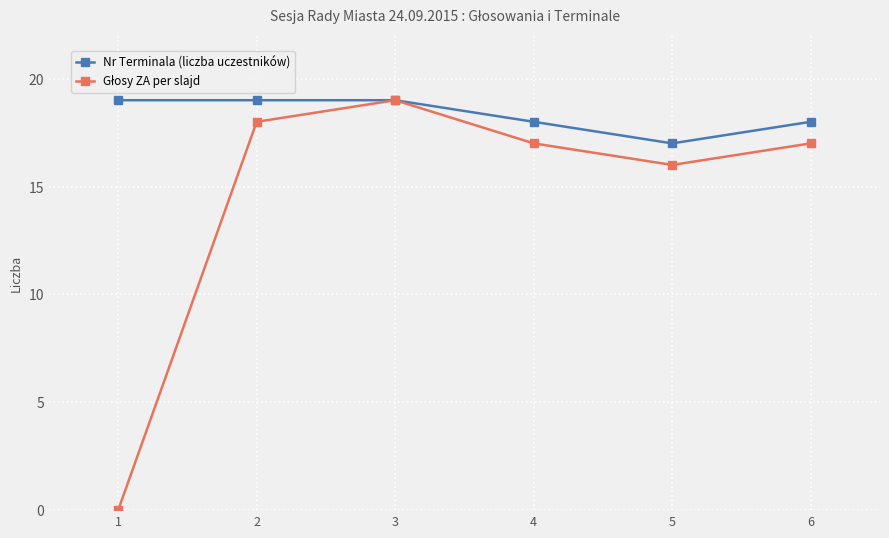

What is the average value of the Nr Terminala (liczba uczestników) series?

18